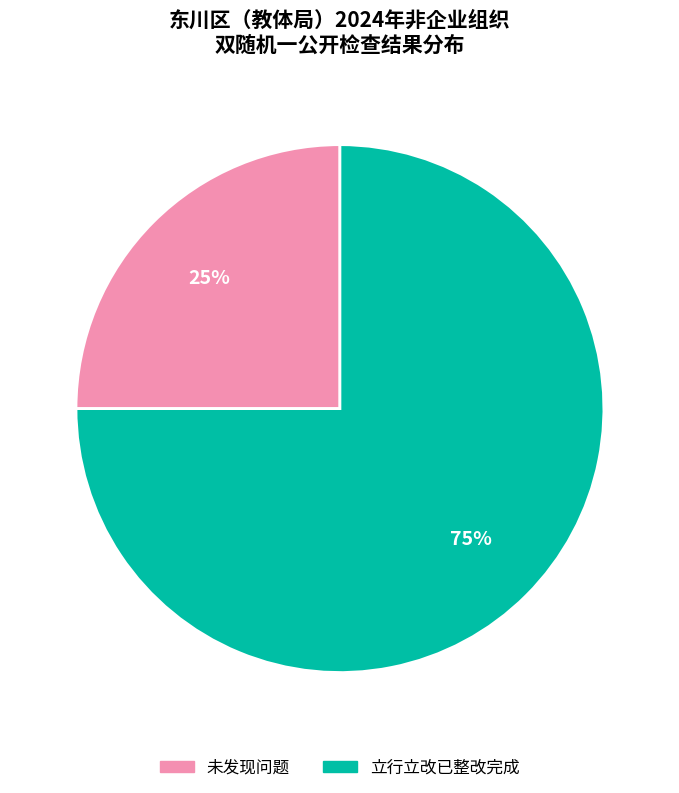

Count the number of slices in the pie.

2